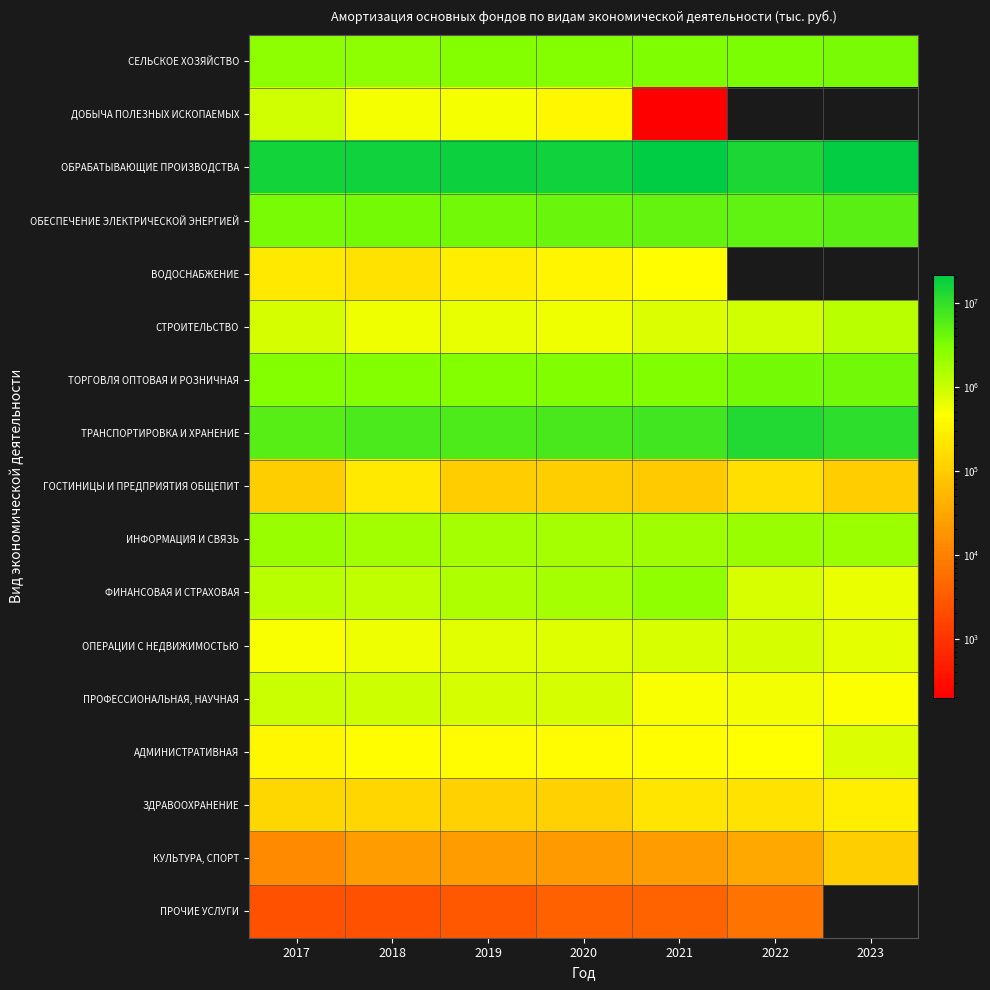

The value of ОПЕРАЦИИ С НЕДВИЖИМОСТЬЮ at 2021 is 814347.0. True or false?

True